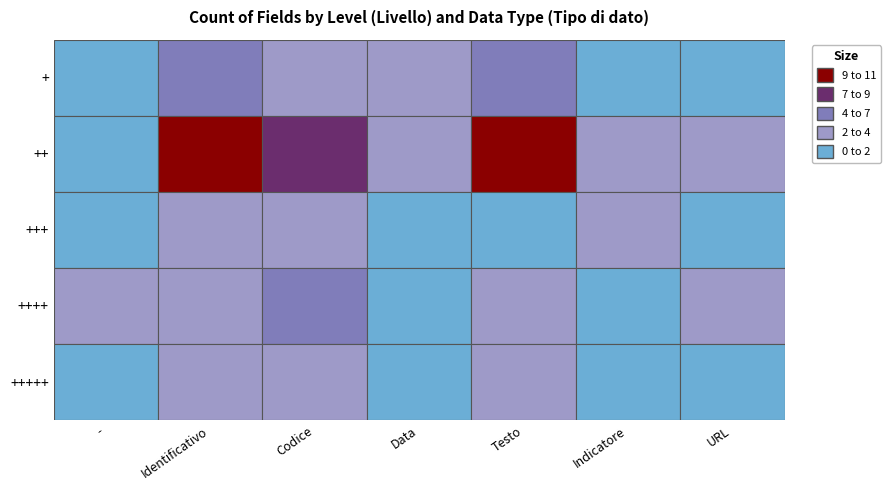

Reading right to left, transcribe all the data shown in this chart.

+: URL=1	Indicatore=1	Testo=4	Data=2	Codice=3	Identificativo=4	-=1
++: URL=3	Indicatore=3	Testo=9	Data=3	Codice=8	Identificativo=12	-=0
+++: URL=1	Indicatore=2	Testo=1	Data=0	Codice=3	Identificativo=2	-=1
++++: URL=2	Indicatore=1	Testo=3	Data=1	Codice=4	Identificativo=3	-=2
+++++: URL=1	Indicatore=1	Testo=2	Data=0	Codice=2	Identificativo=2	-=1